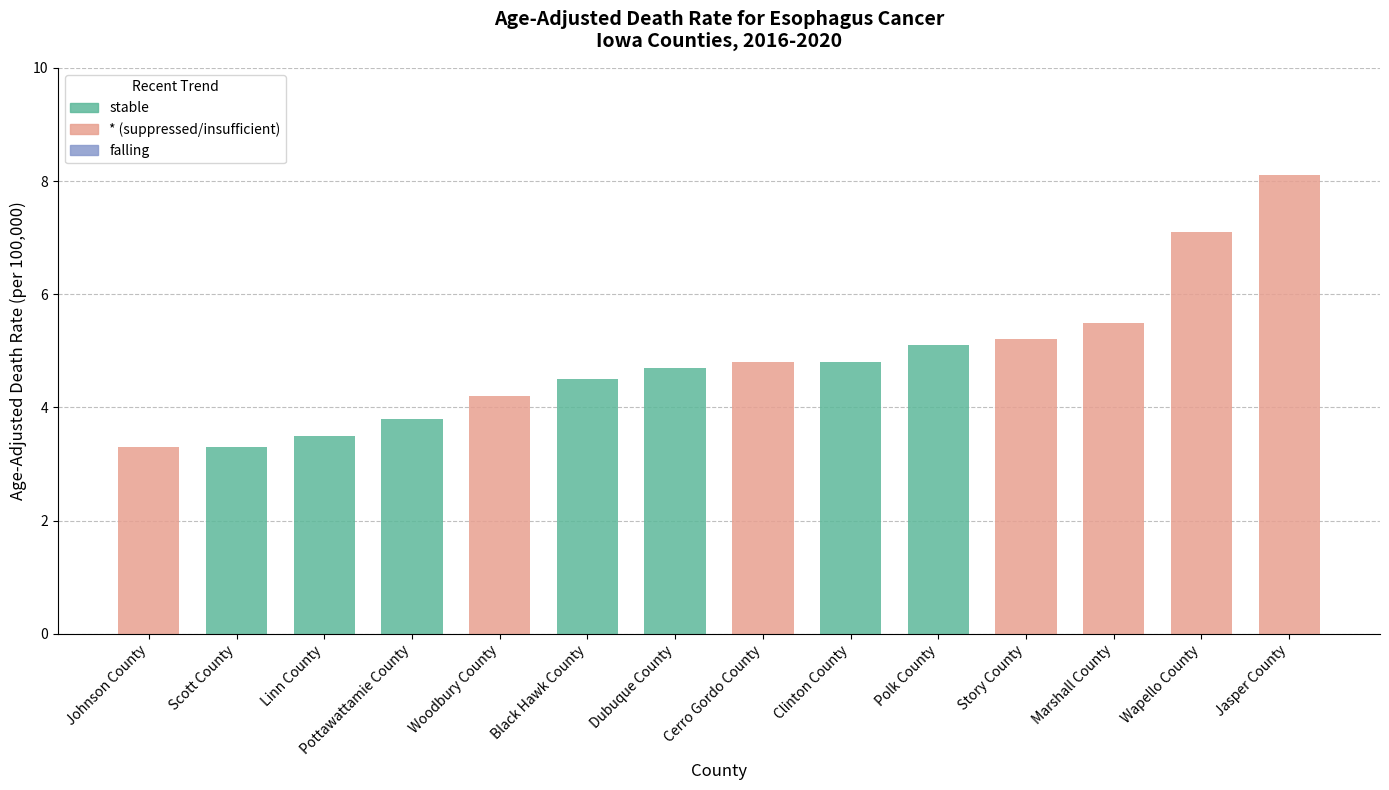

List the labels in order of value, largest first.

Jasper County, Wapello County, Marshall County, Story County, Polk County, Cerro Gordo County, Clinton County, Dubuque County, Black Hawk County, Woodbury County, Pottawattamie County, Linn County, Johnson County, Scott County